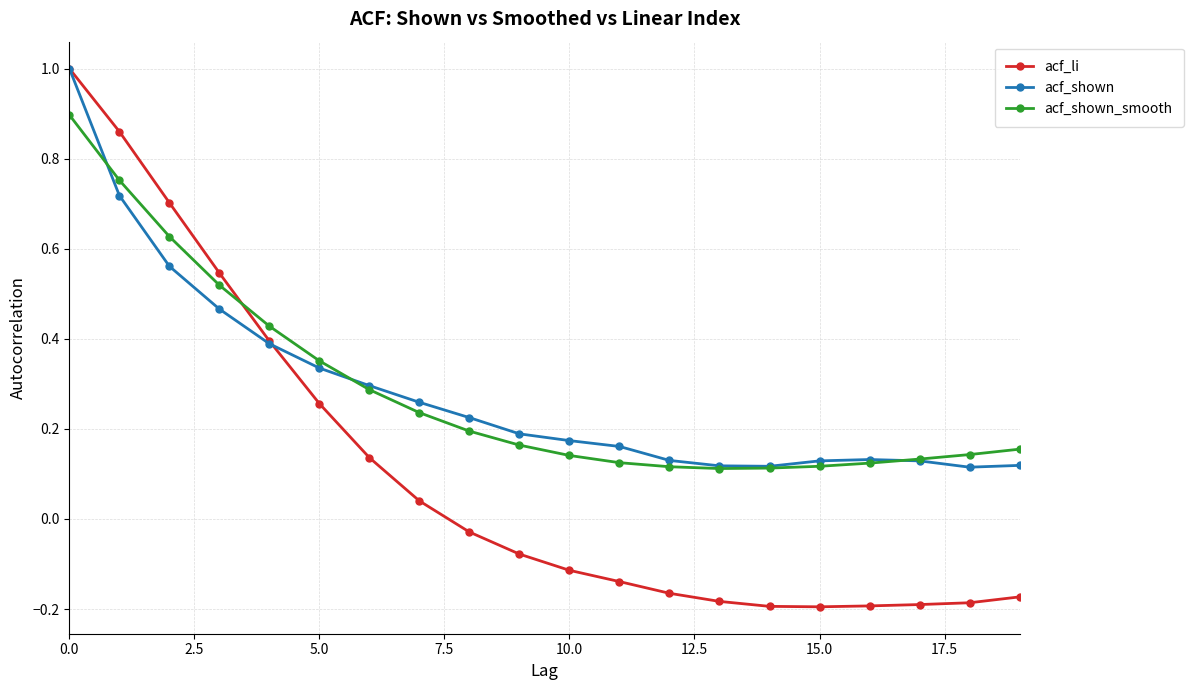

How many series are shown in this chart?

3